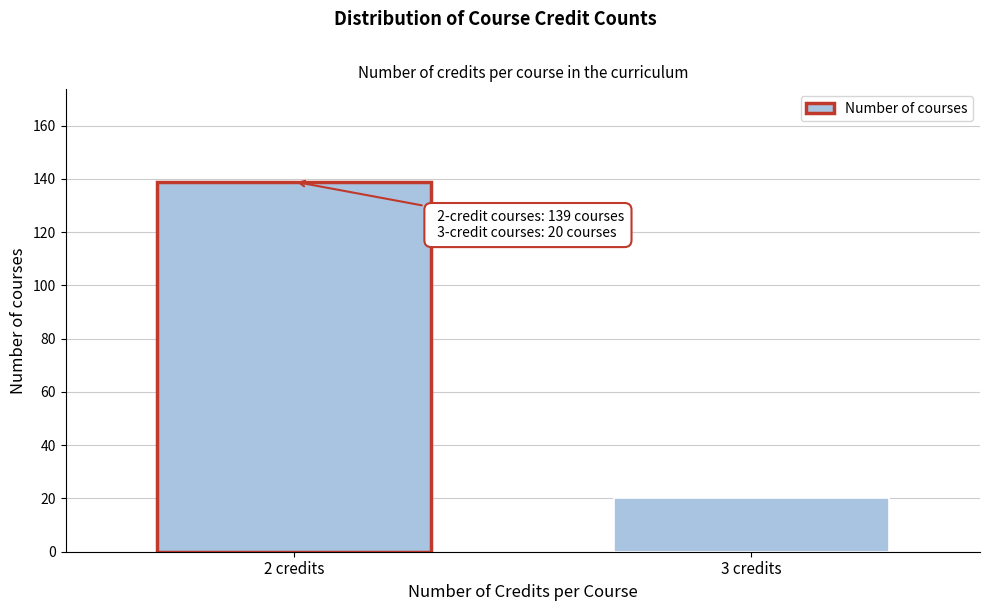

Reading right to left, list all the values displayed in this chart.

3 credits=20	2 credits=139